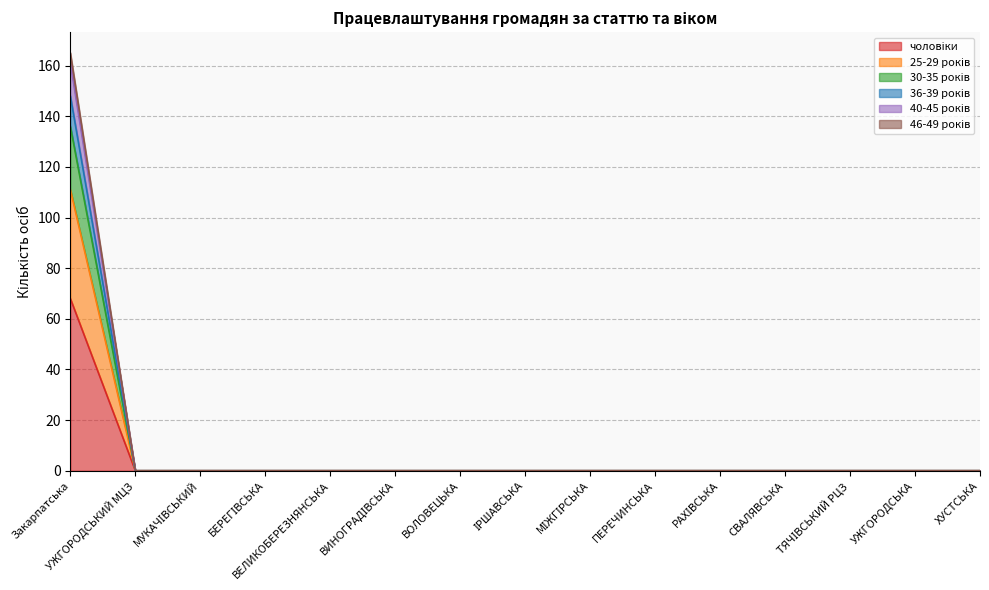

Which has a higher value, ІРШАВСЬКА or ВЕЛИКОБЕРЕЗНЯНСЬКА?

ІРШАВСЬКА